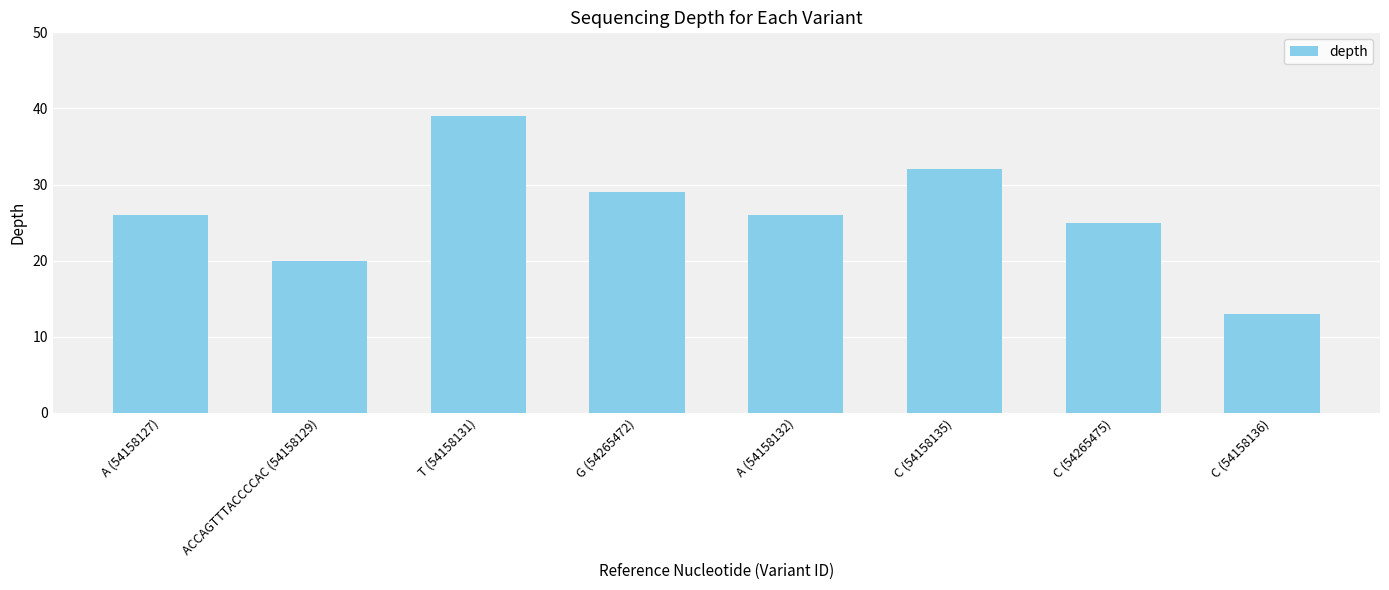

What is the greatest value displayed?

39